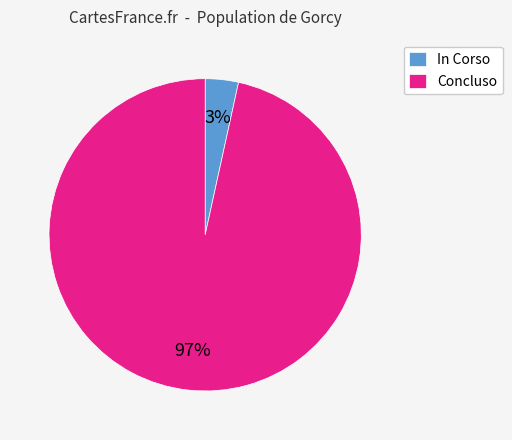

Which category accounts for the majority?

Concluso